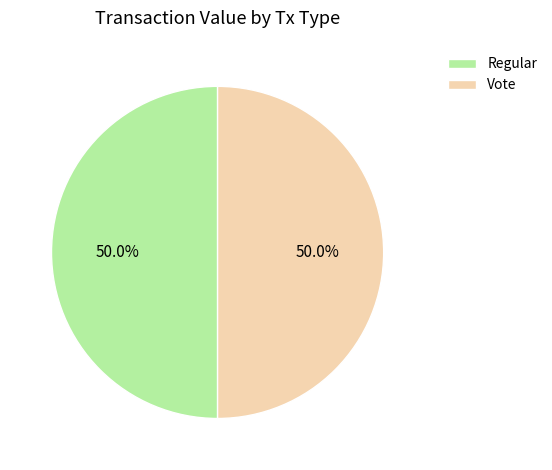

What is the ratio of the value at Vote to the value at Regular?

1.0